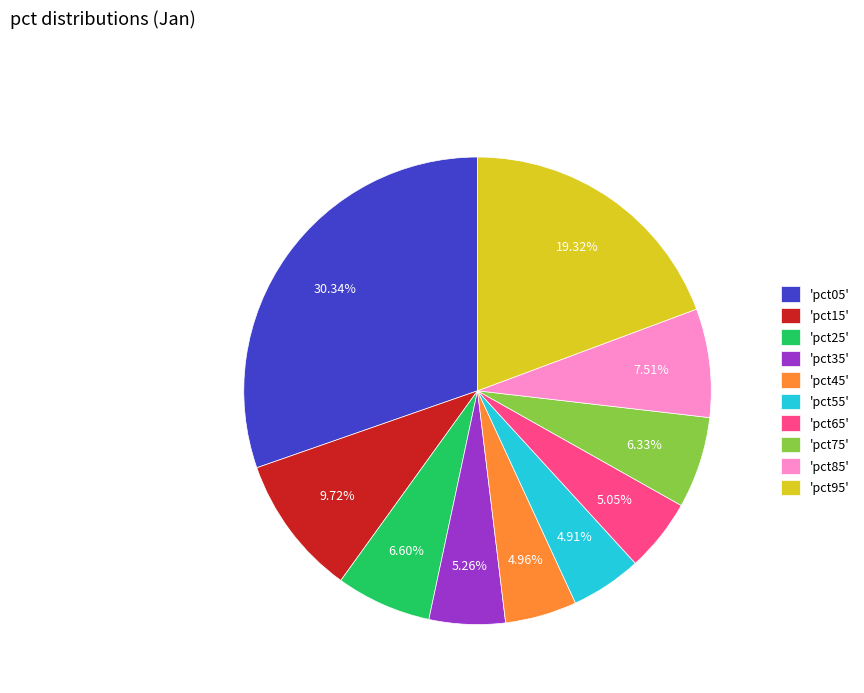

Count the number of slices in the pie.

10